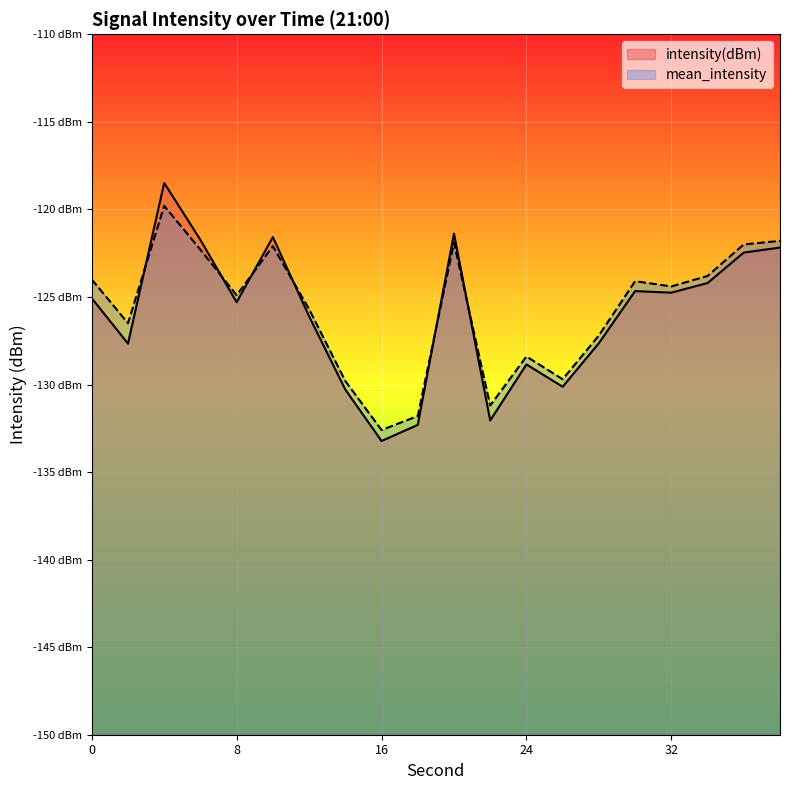

At which category does mean_intensity reach its first local peak?

4